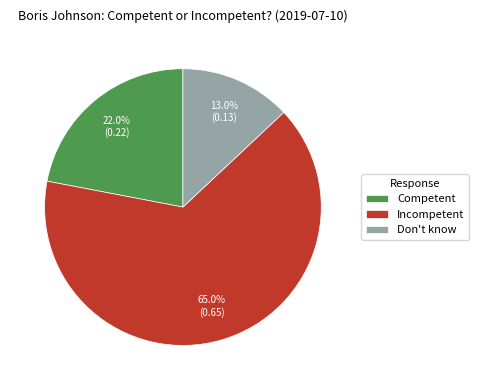

What percentage is the Competent slice, to the nearest percent?

22%